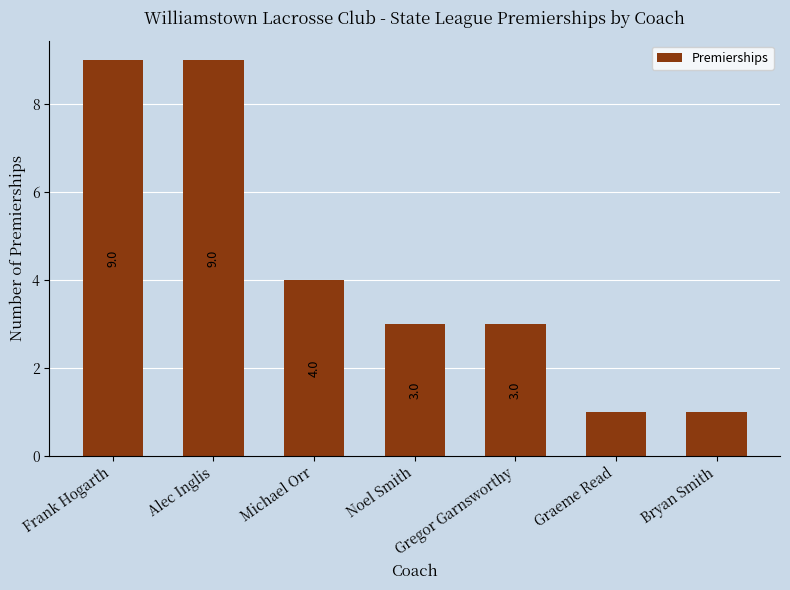

The value at Michael Orr is 4. True or false?

True